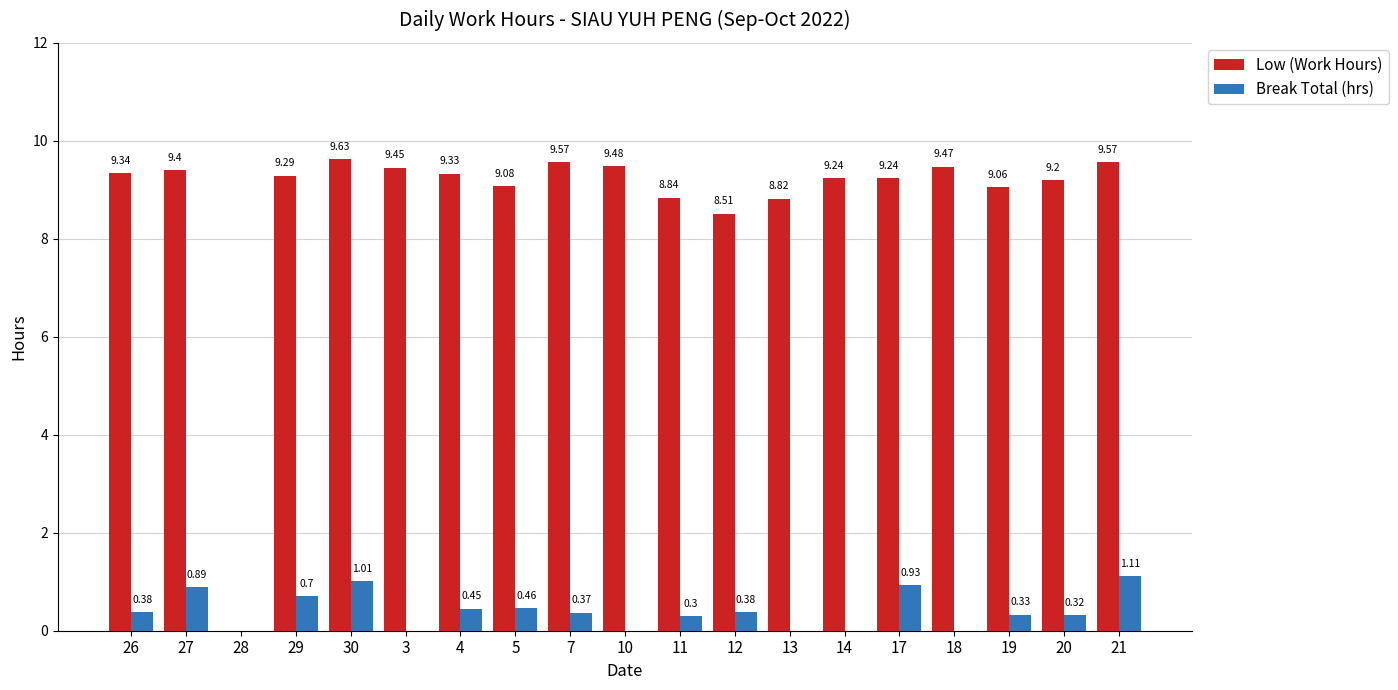

Which series has the largest total across all categories?

Low (Work Hours)